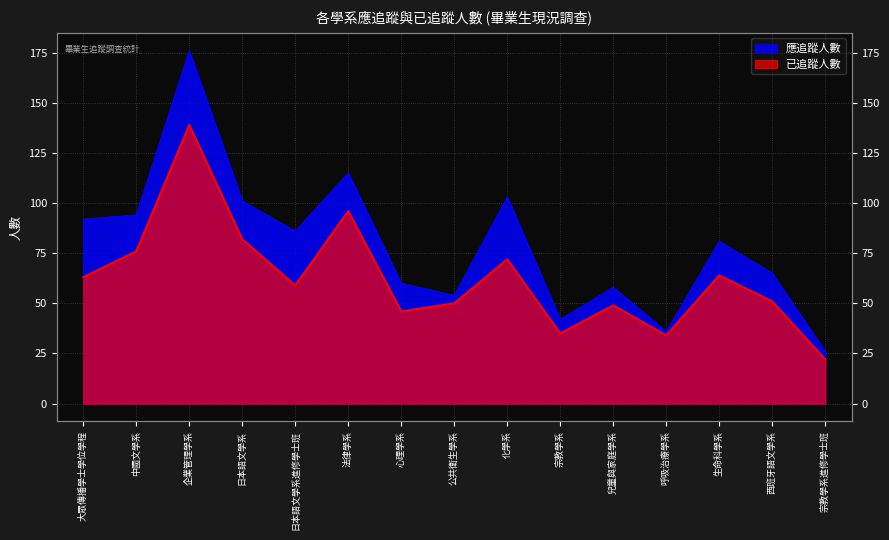

What is the total value across all series at 西班牙語文學系?

116